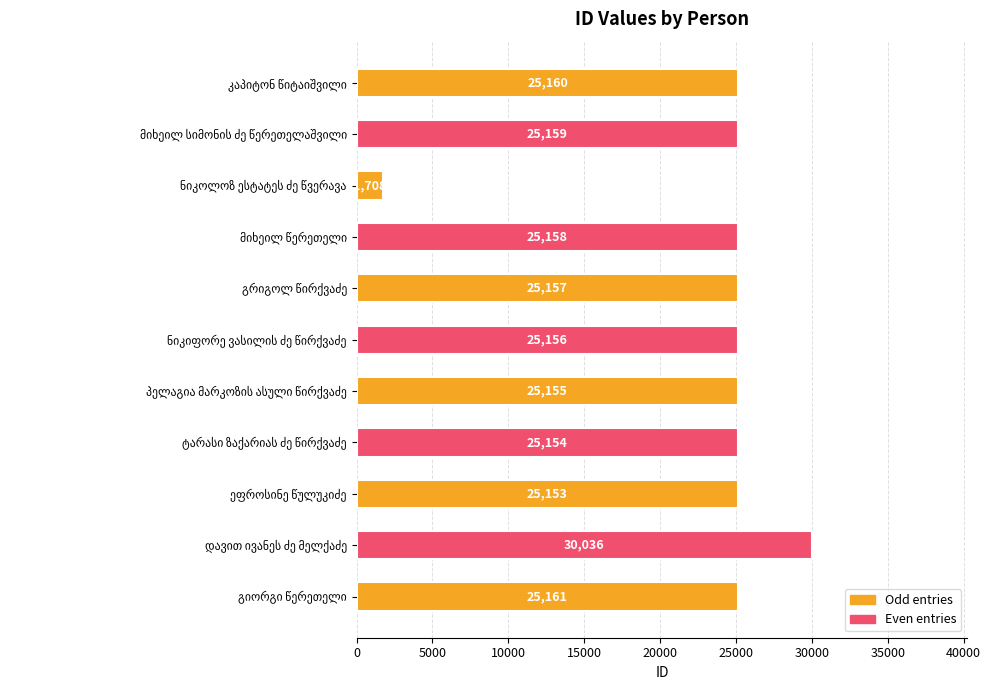

Reading top to bottom, what are all the values shown in this chart?

25160	25159	1708	25158	25157	25156	25155	25154	25153	30036	25161